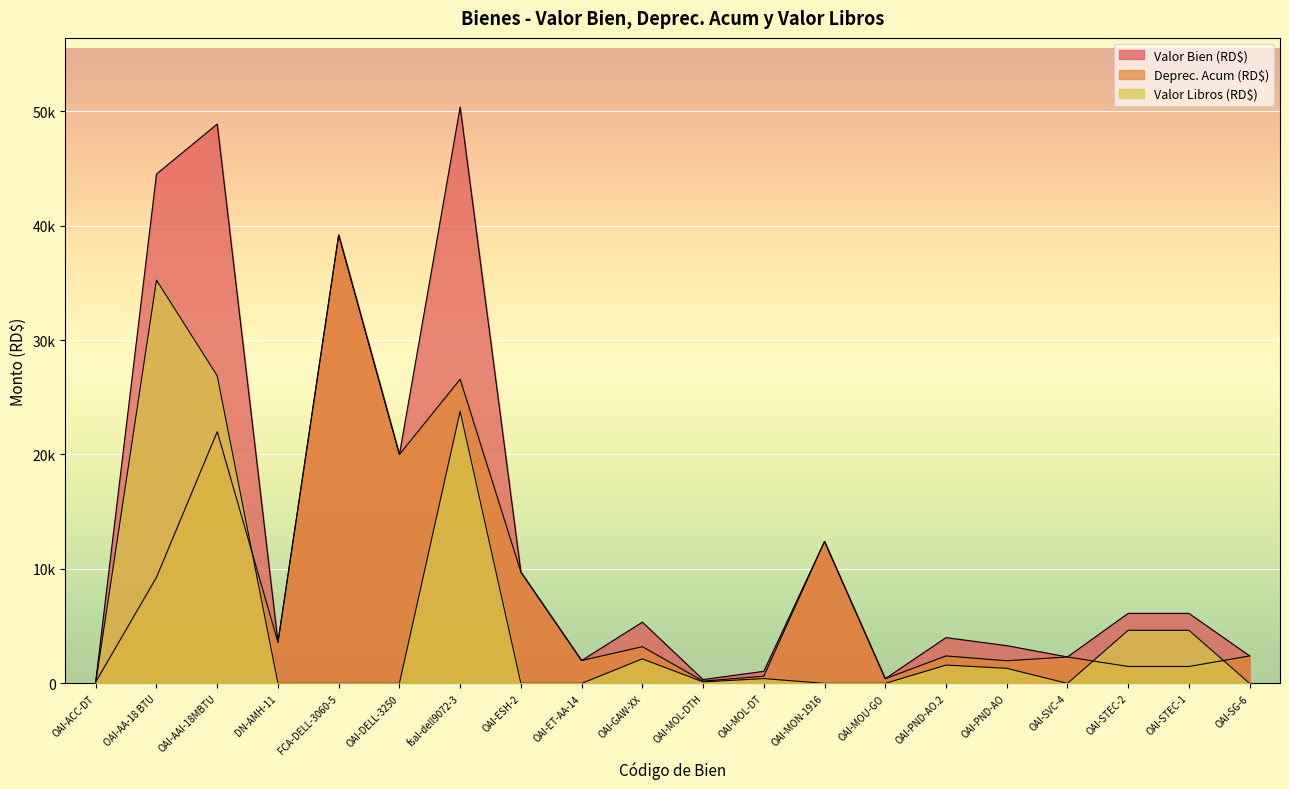

What position from the left is OAI-STEC-1?

19